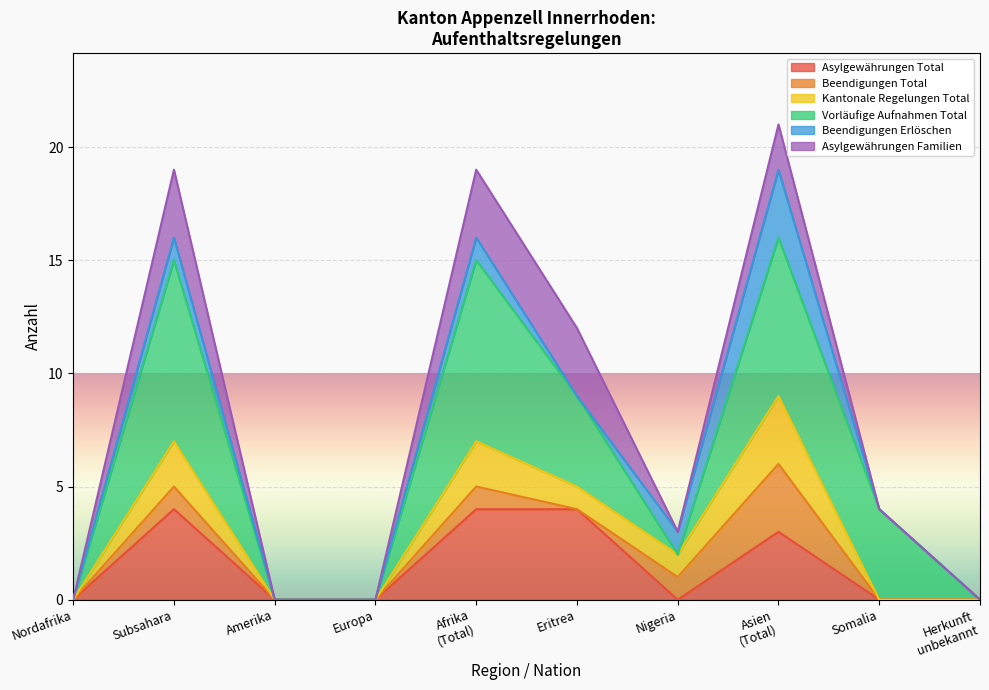

True or false: Asylgewährungen Total has more than 0 points higher than both neighbors.

True